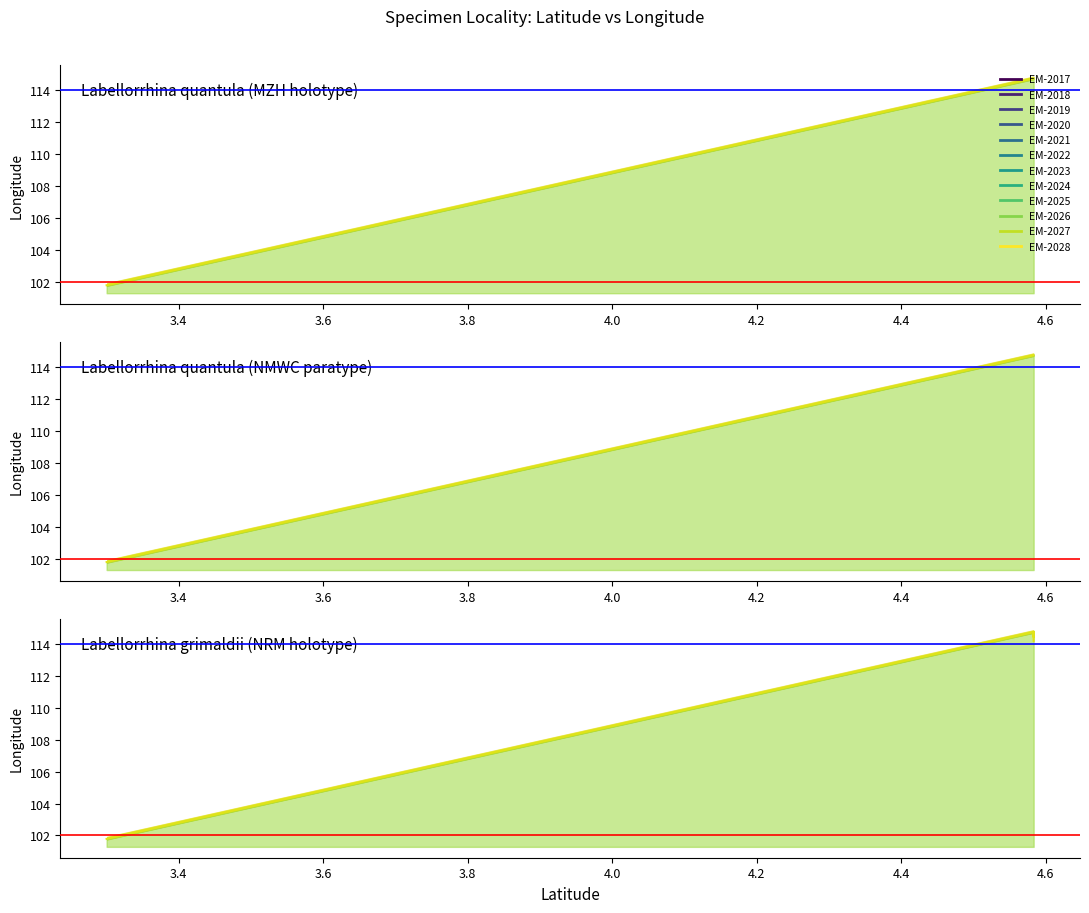

What is the minimum value for Labellorrhina quantula (MZH holotype)?

101.8